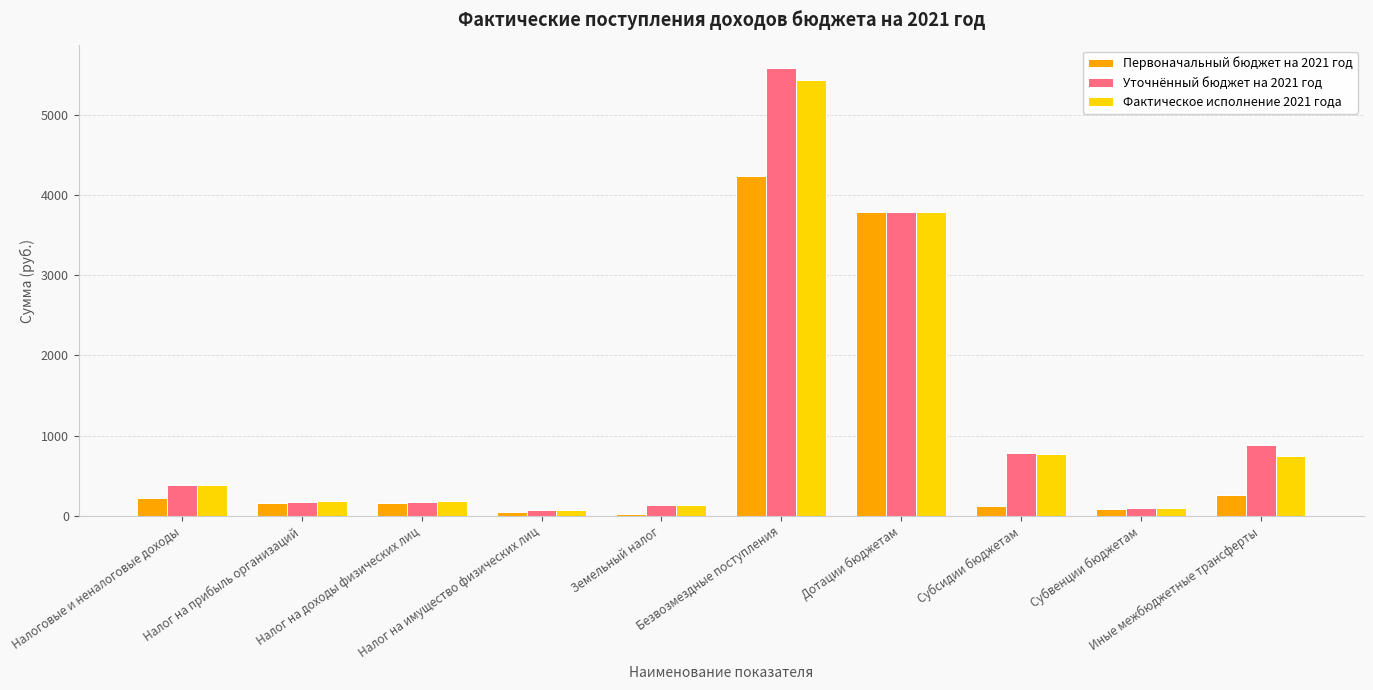

What position from the right is Субвенции бюджетам?

2